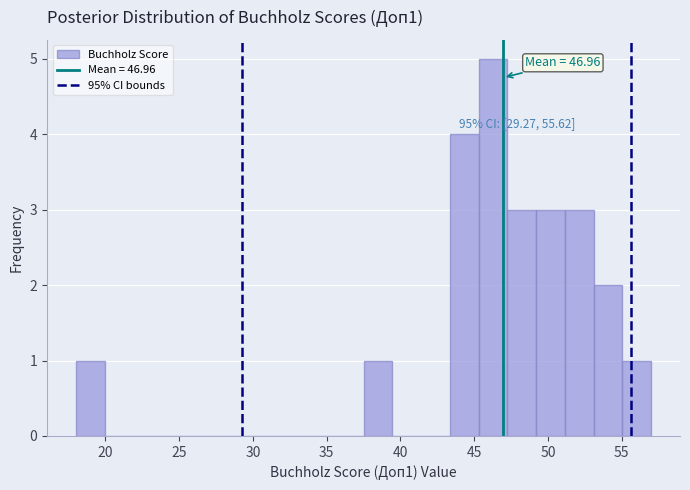

Around what value on the x-axis is the tallest bar? Give the approximate position of its centre, as read against the axis.

46.5